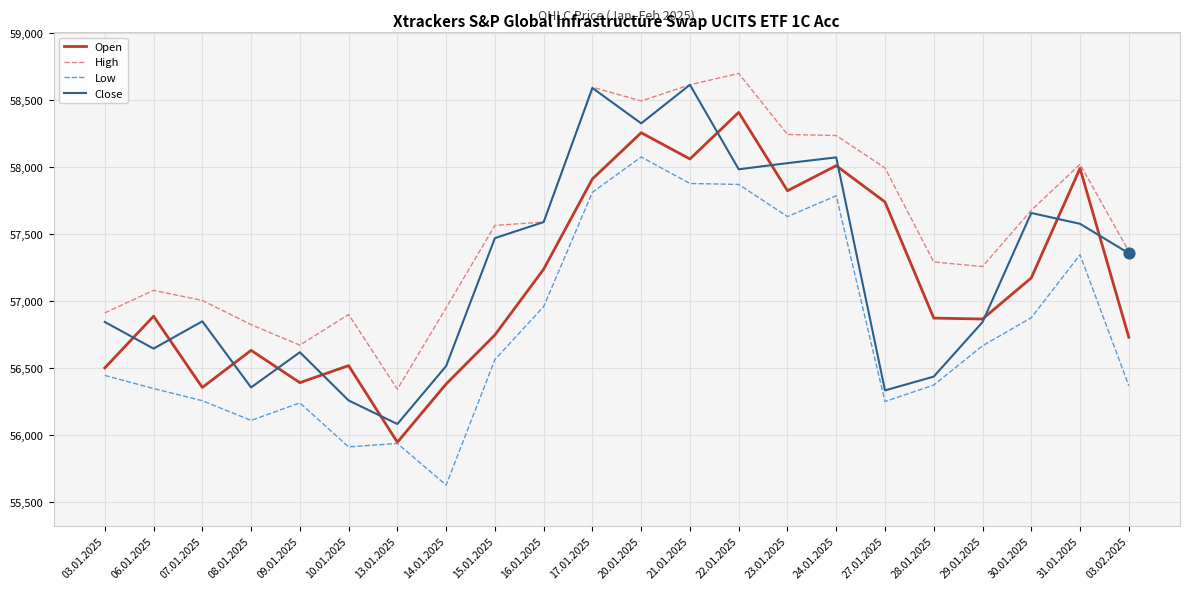

Which series has the largest total across all categories?

High